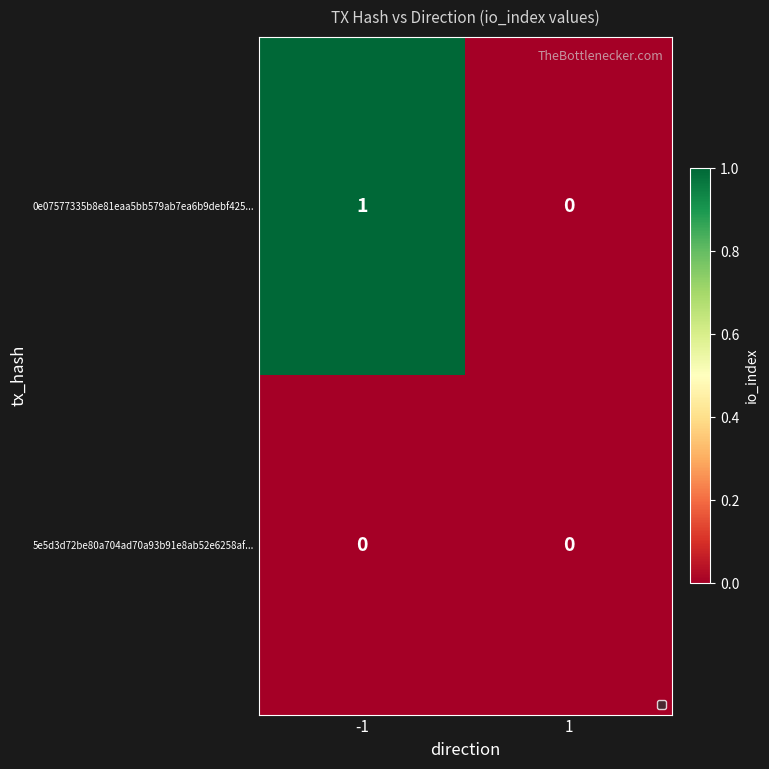

Is the value of 5e5d3d72be80a704ad70a93b91e8ab52e6258af... at 1 greater than the value of 0e07577335b8e81eaa5bb579ab7ea6b9debf425... at -1?

No